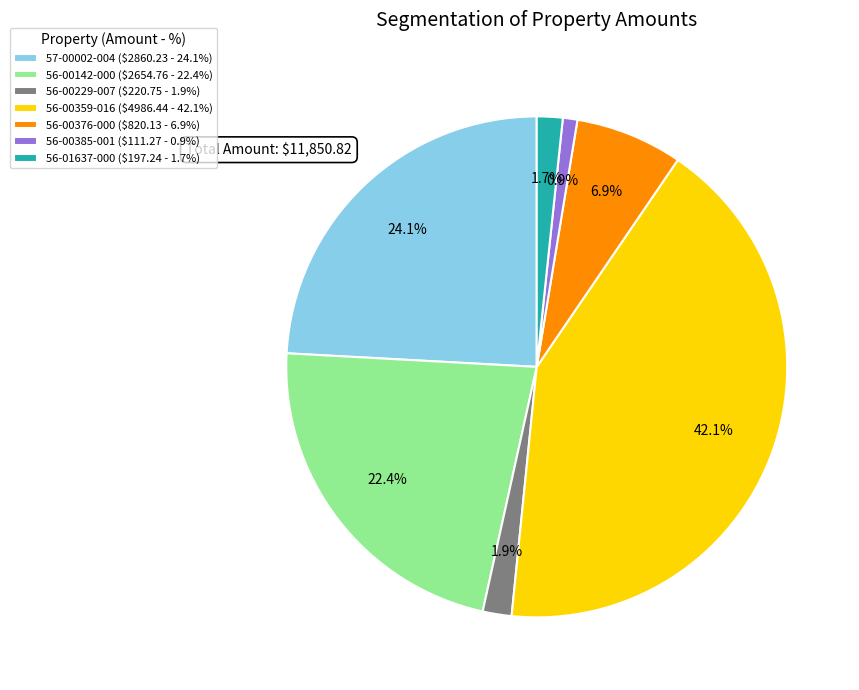

What is the smallest slice in the pie chart?

56-00385-001